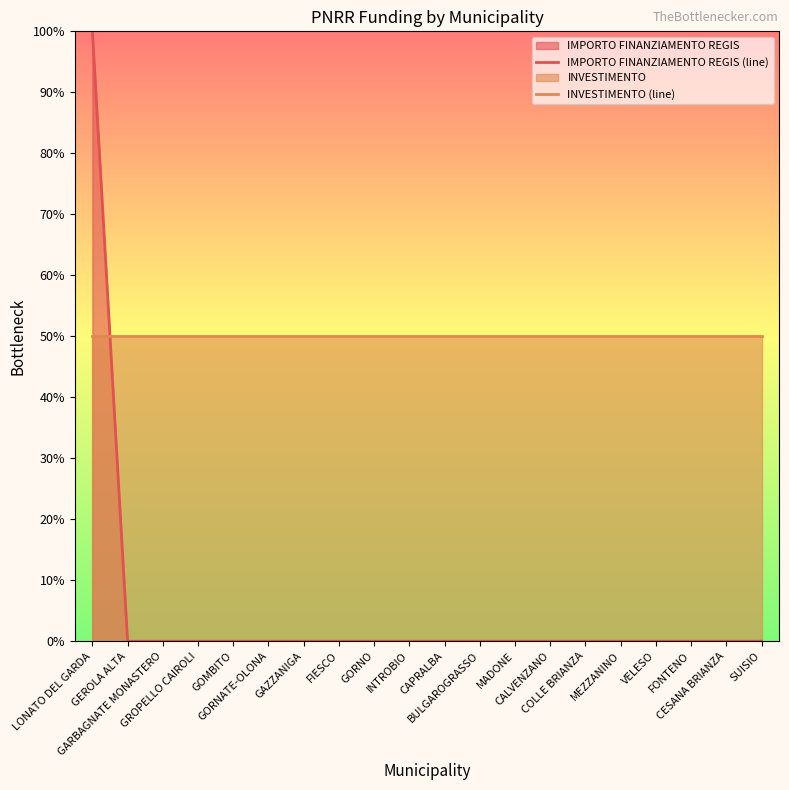

At how many categories does at least one series exceed 77?

1